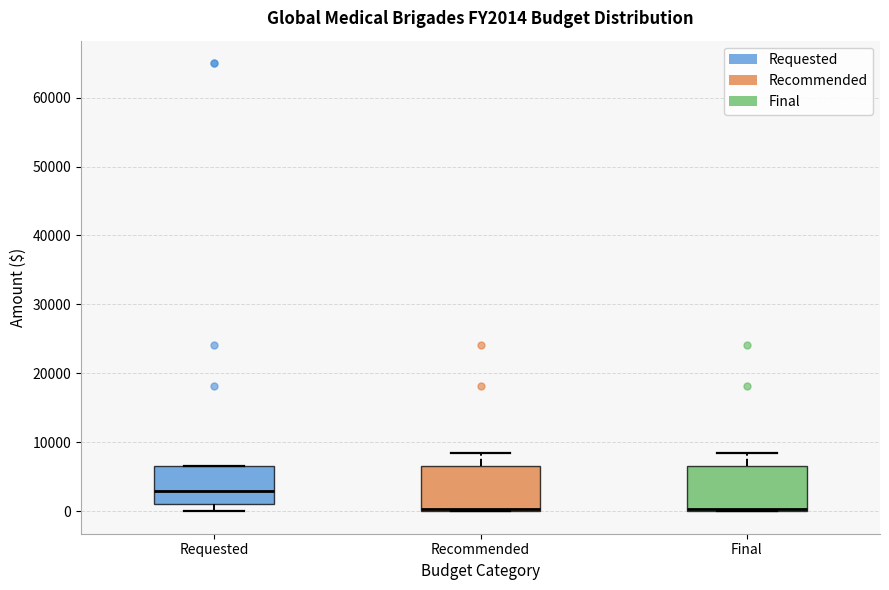

Where is the upper edge of the box for Requested on the y-axis? The values are not printed on the chart, so give them approximately, as read against the axis.

7000